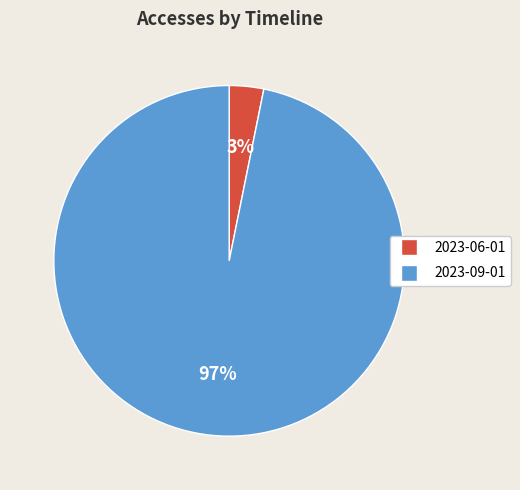

To the nearest percent, what is the combined percentage of 2023-06-01 and 2023-09-01?

100%